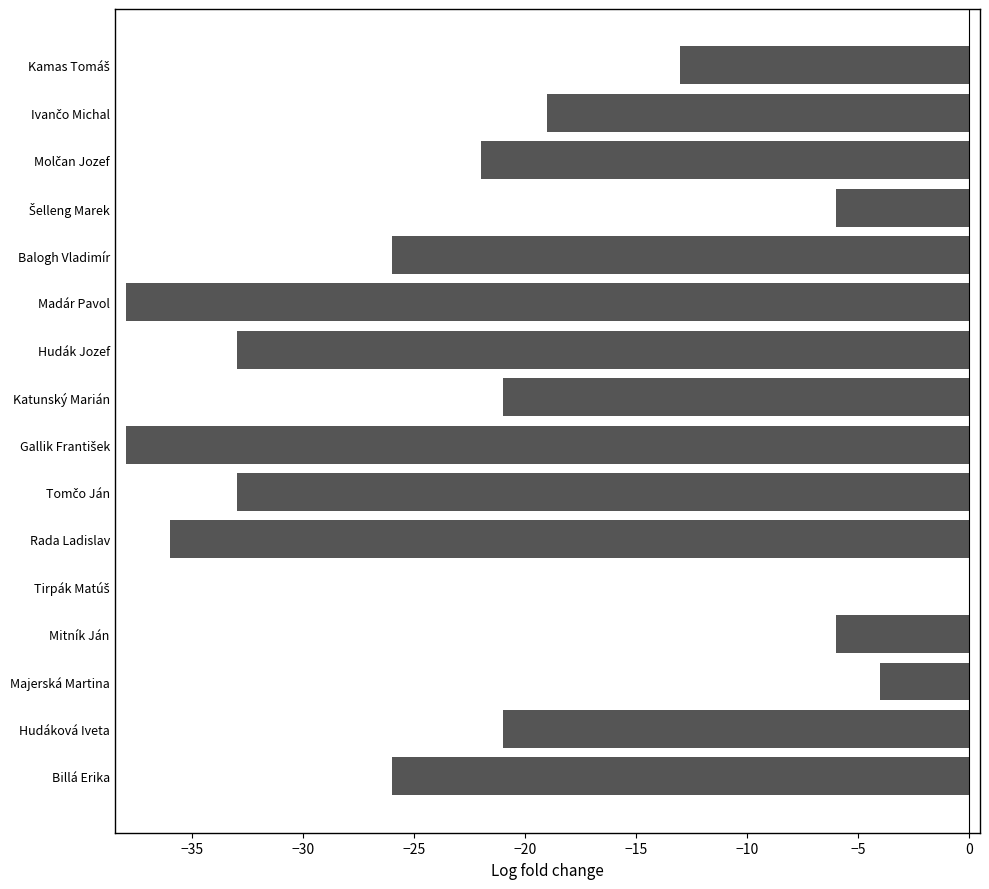

Read the value at Katunský Marián, to the nearest 10.

-20